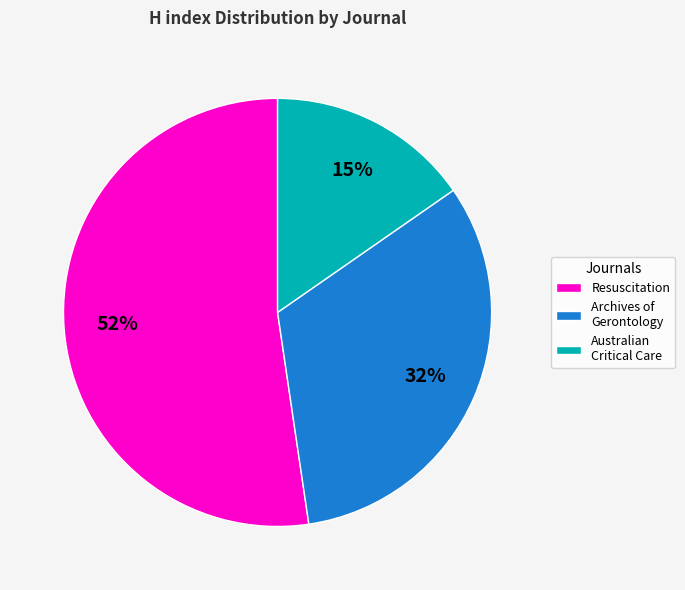

To the nearest percent, what is the average slice percentage?

33%